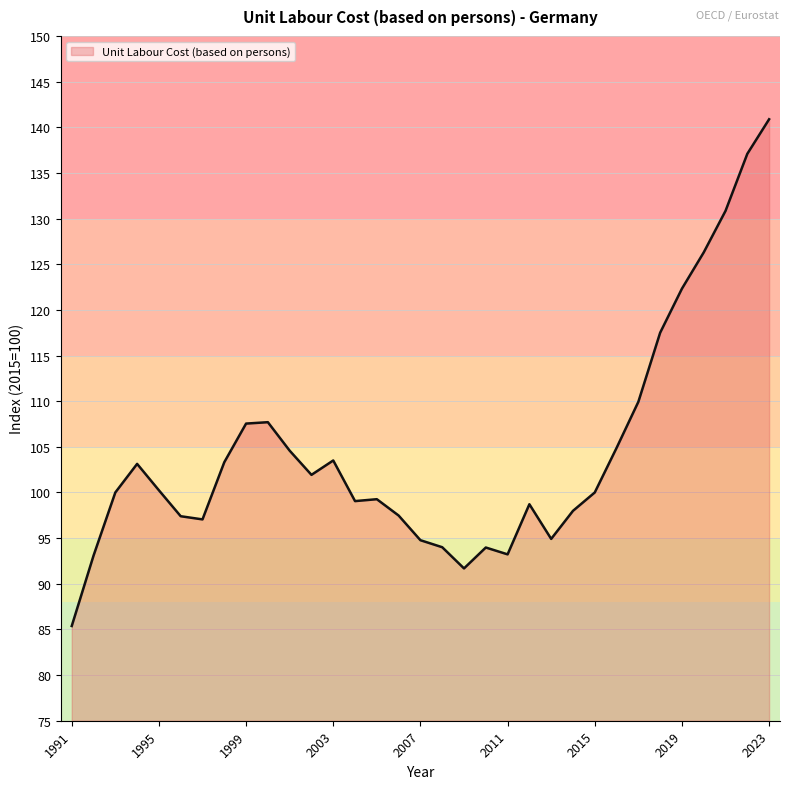

What is the smallest value displayed?

85.4